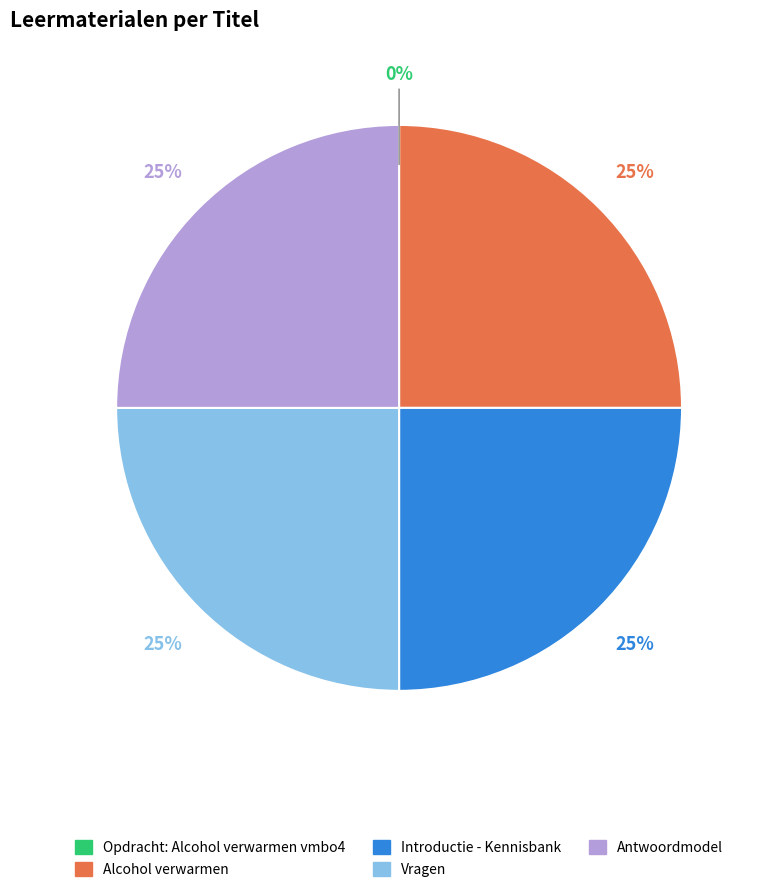

True or false: Vragen accounts for 25% of the total.

True